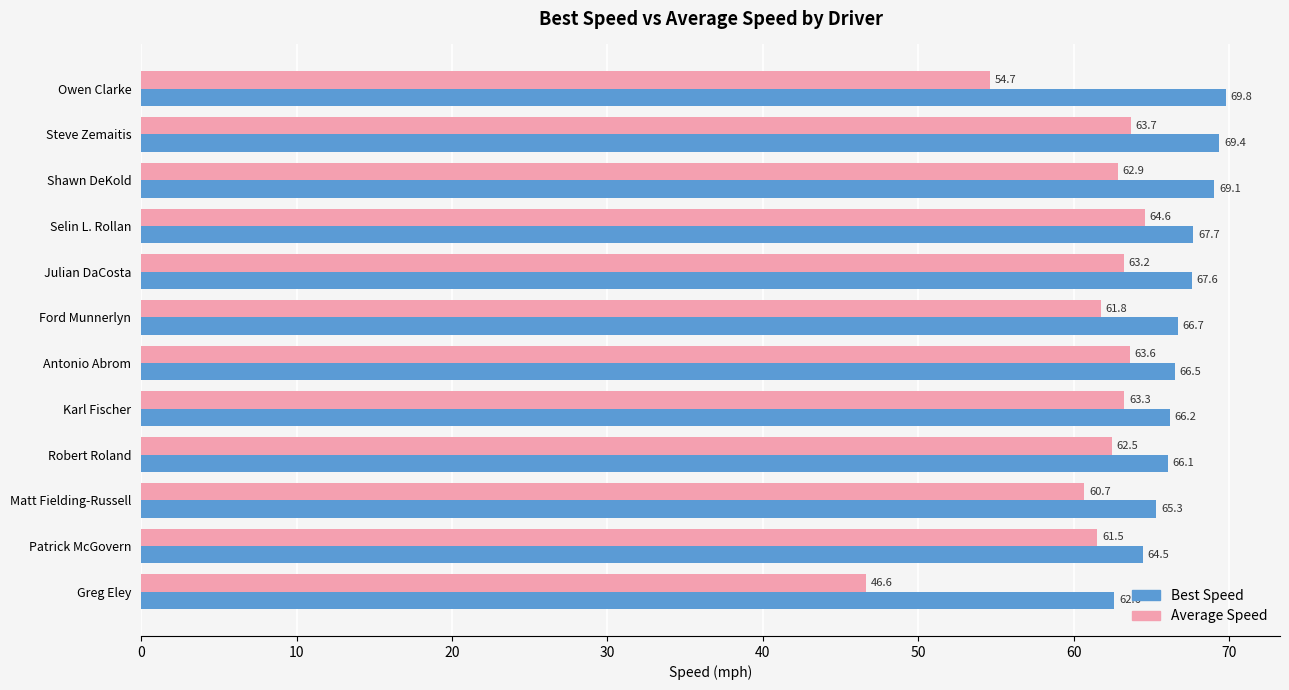

How many data points in Best Speed are above 66?

9